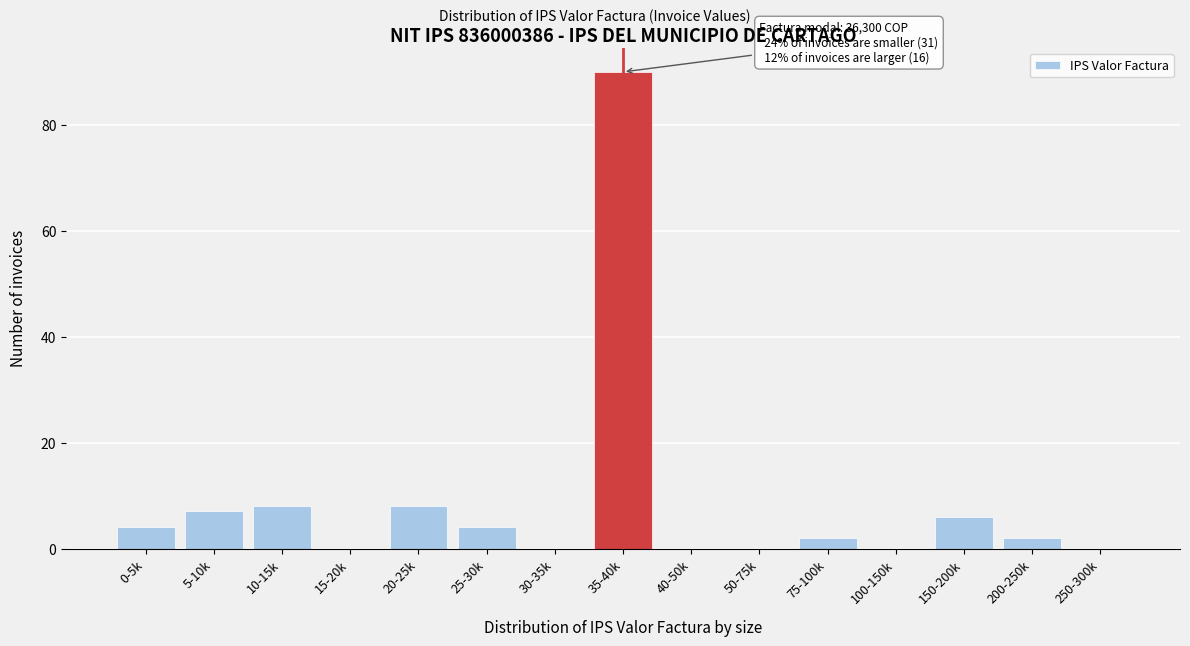

Reading left to right, what are all the values shown in this chart?

0-5k=4	5-10k=7	10-15k=8	15-20k=0	20-25k=8	25-30k=4	30-35k=0	35-40k=90	40-50k=0	50-75k=0	75-100k=2	100-150k=0	150-200k=6	200-250k=2	250-300k=0